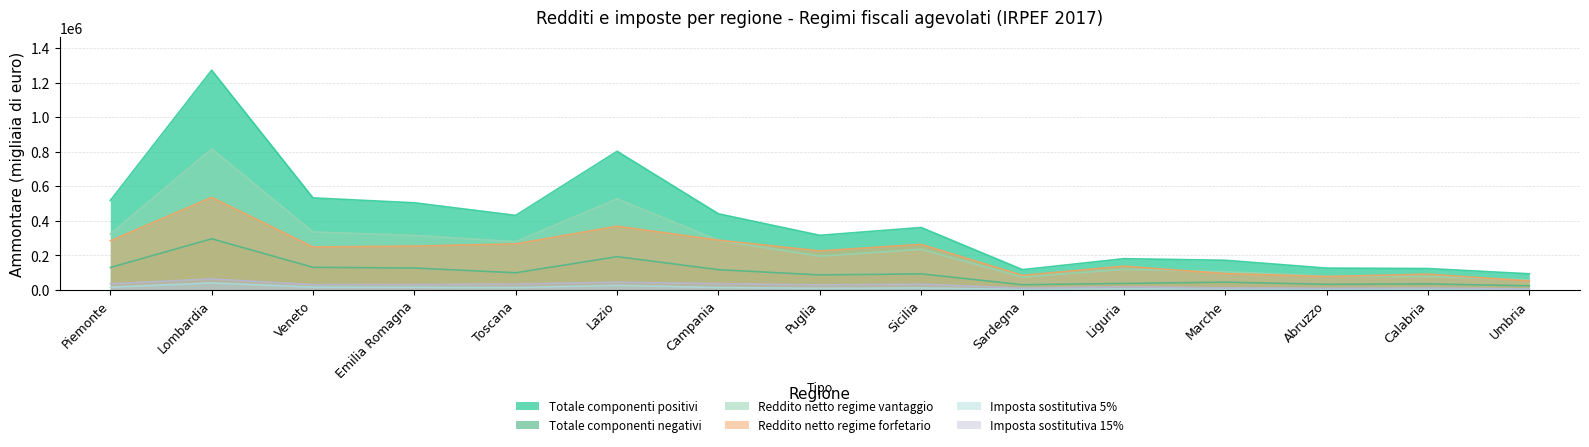

The value of Totale componenti negativi at Liguria is 37808. True or false?

True